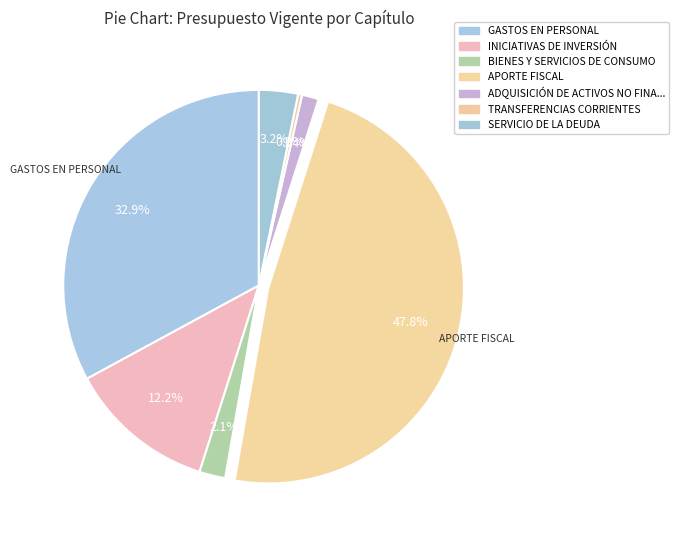

Which has a higher value, GASTOS EN PERSONAL or BIENES Y SERVICIOS DE CONSUMO?

GASTOS EN PERSONAL